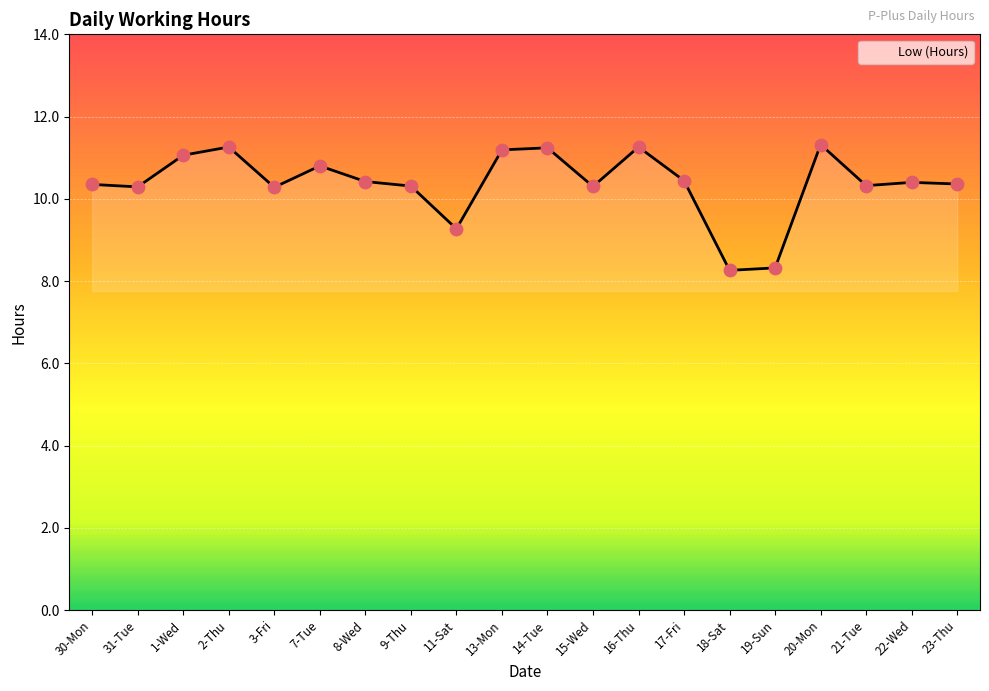

What is the change in value from 21-Tue to 22-Wed?

+0.1